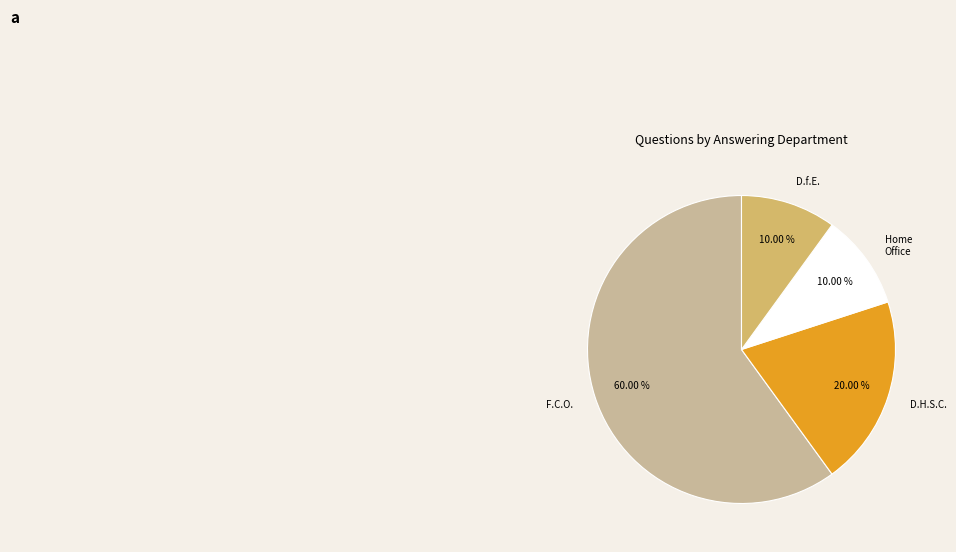

What is the ratio of the value at Home Office to the value at D.H.S.C.?

0.5